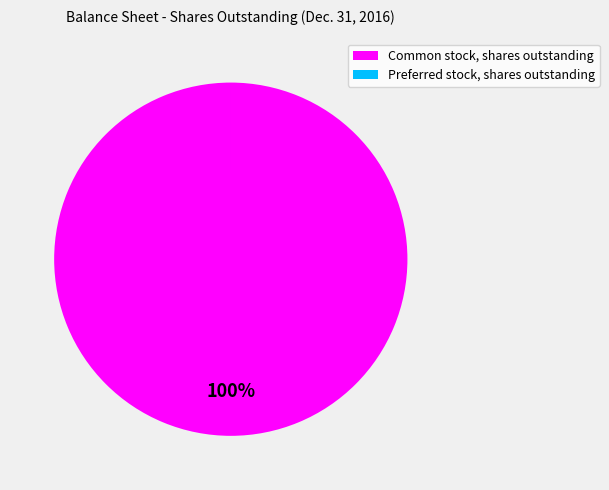

To the nearest percent, what is the difference between the largest and smallest slice percentages?

100%